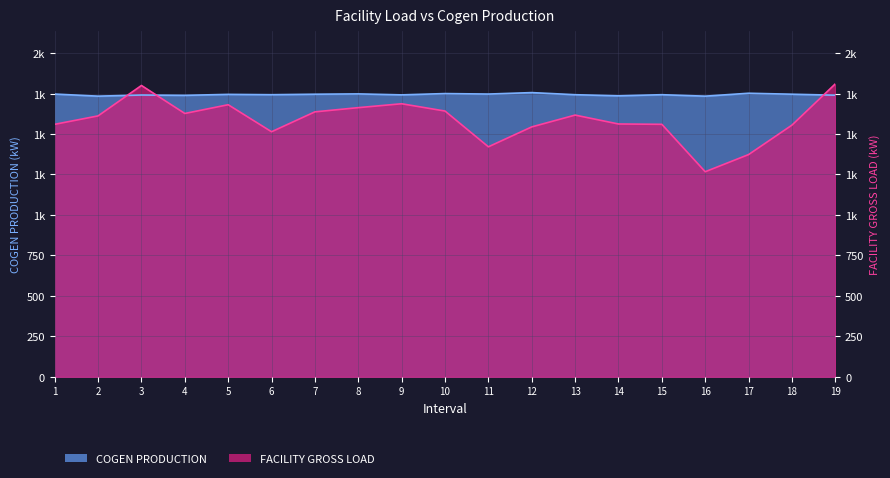

Reading left to right, what are all the values shown in this chart?

COGEN PRODUCTION: 1747	1734	1741	1739	1745	1743	1746	1748	1742	1750	1747	1756	1743	1736	1743	1734	1752	1746	1740
FACILITY GROSS LOAD: 1560	1612	1800	1627	1681	1514	1637	1663	1687	1642	1421	1544	1617	1562	1560	1267	1373	1555	1810